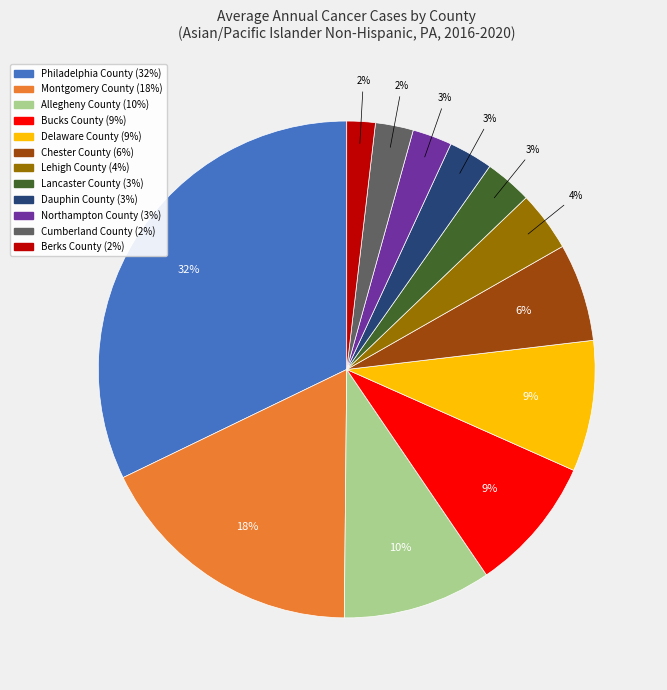

Count the number of slices in the pie.

12